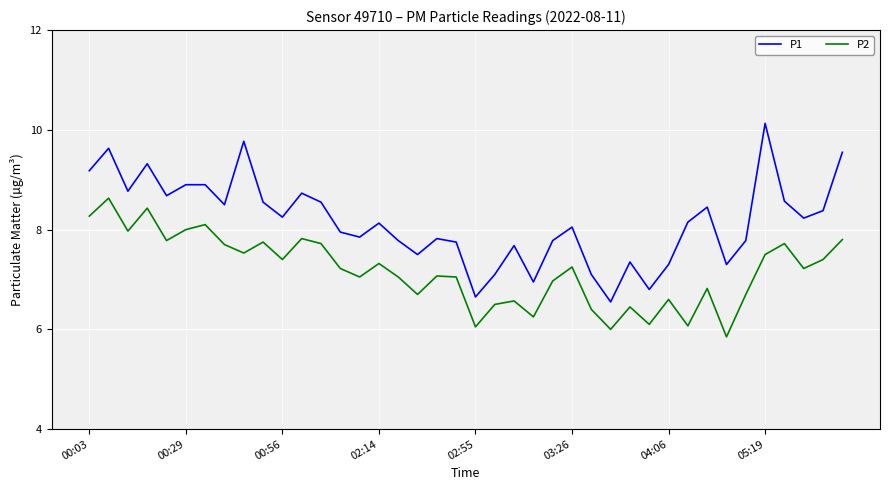

Which series has the largest total across all categories?

P1